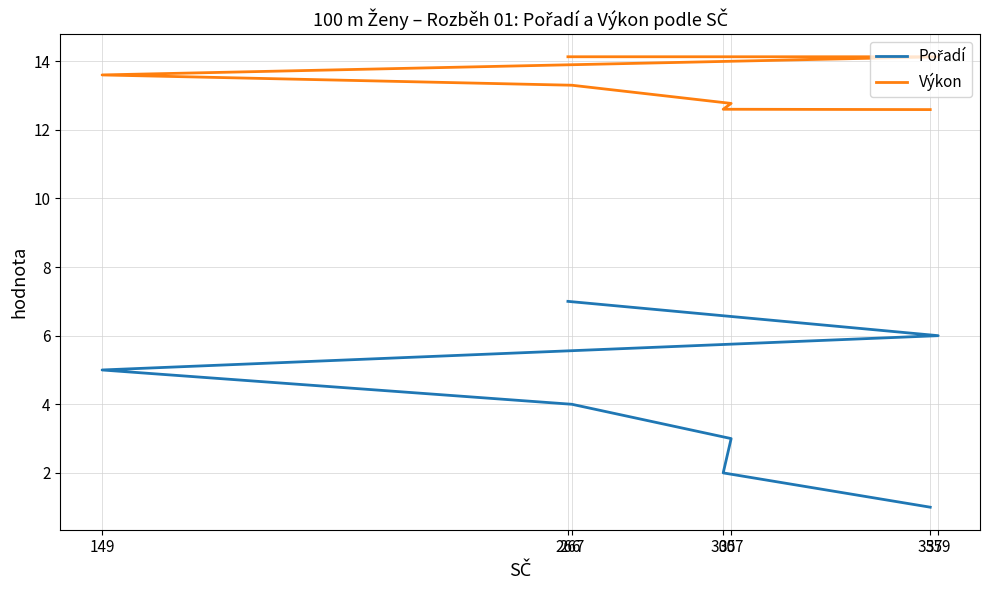

The value of Pořadí at 305 is 3.4. True or false?

False